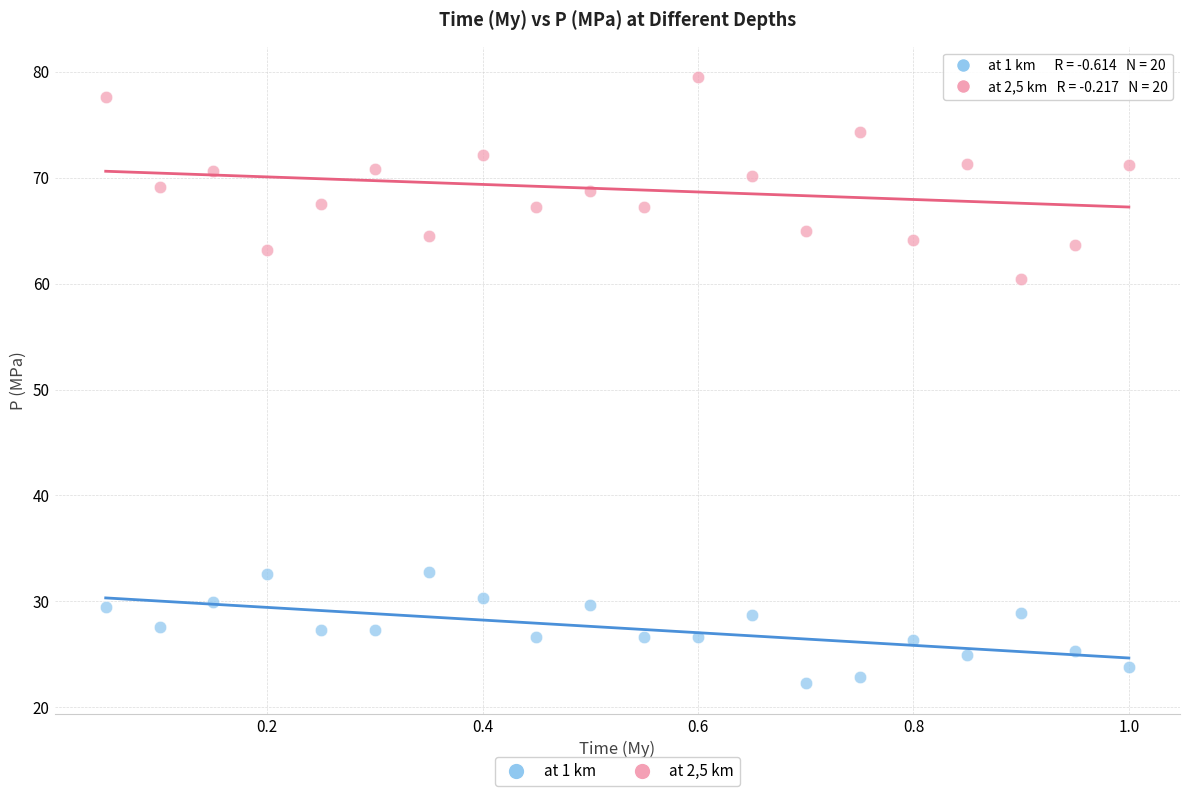

Across all series, what Y value is closest to 50?

60.5